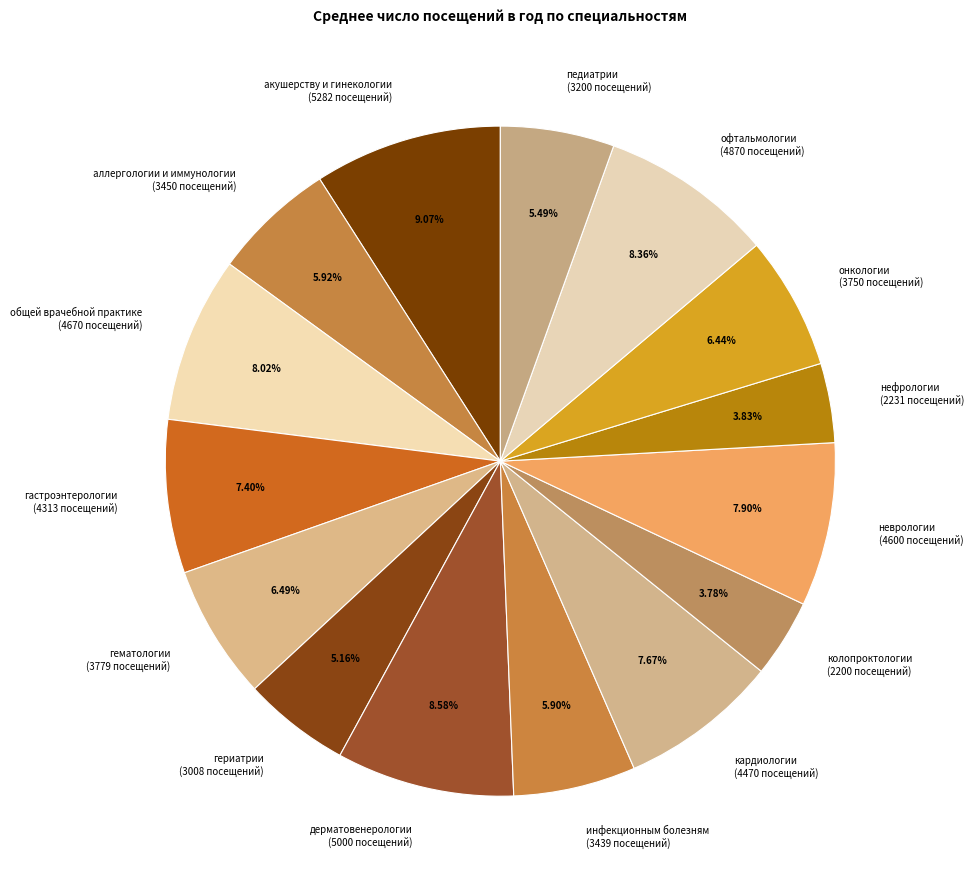

How much of the chart is everything except гериатрии?

94.8%